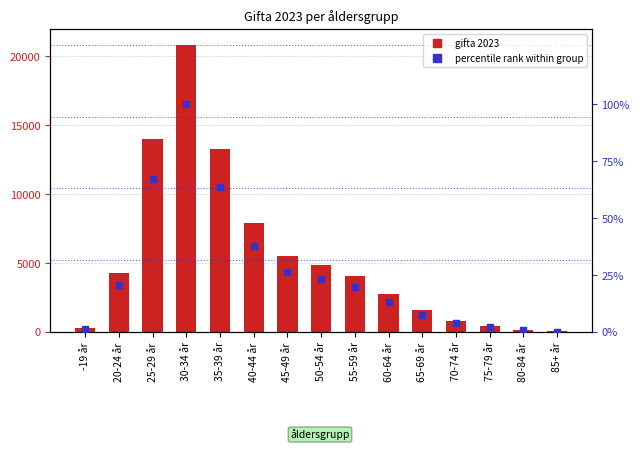

Which series has the largest Y range (max minus min)?

gifta 2023